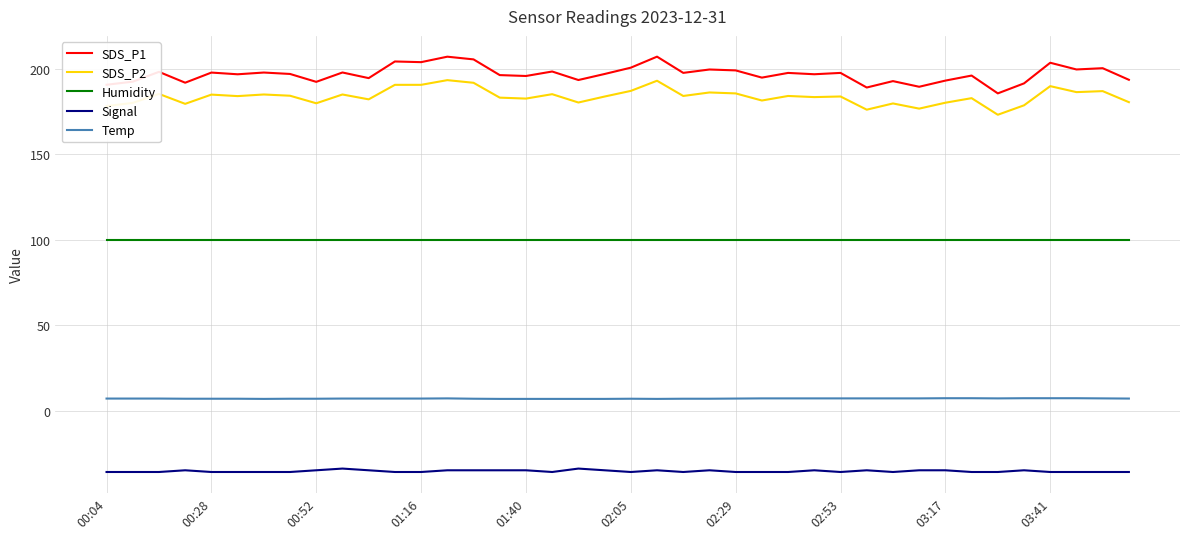

True or false: SDS_P1 and Signal cross at least once.

False